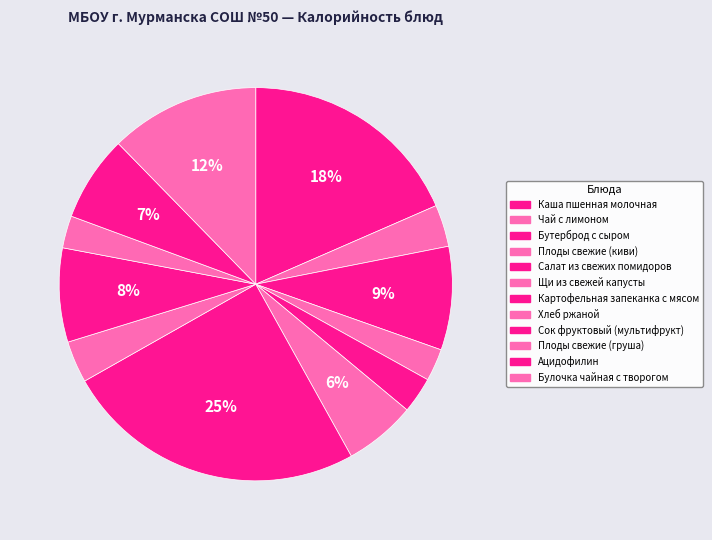

The Плоды свежие (груша) slice represents 1% of the pie. True or false?

False